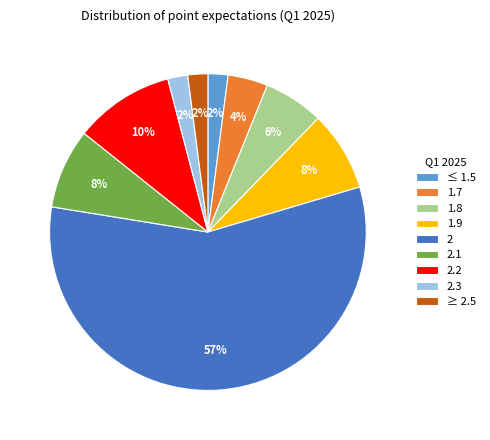

How many segments does this pie chart have?

9